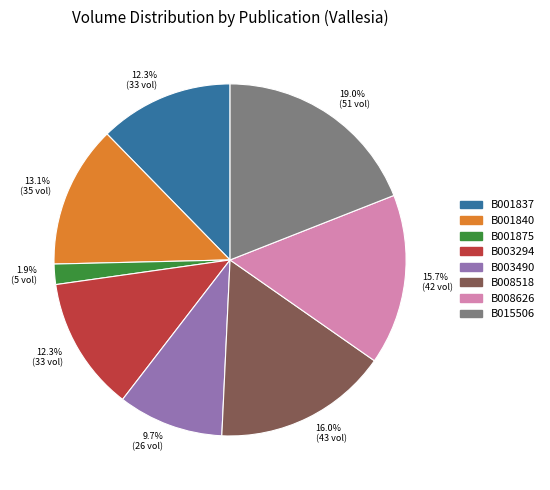

Do B008626 and B008518 together represent more than half of the pie?

No